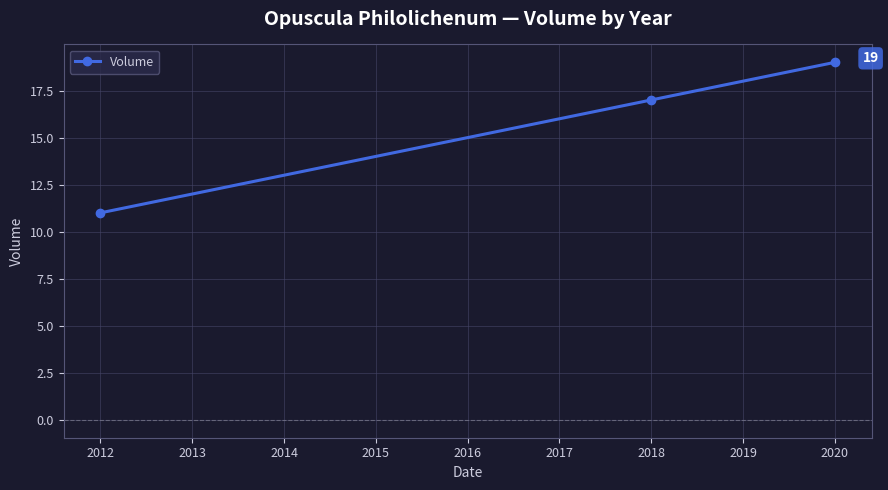

Rank the categories by value from lowest to highest.

2012, 2018, 2020